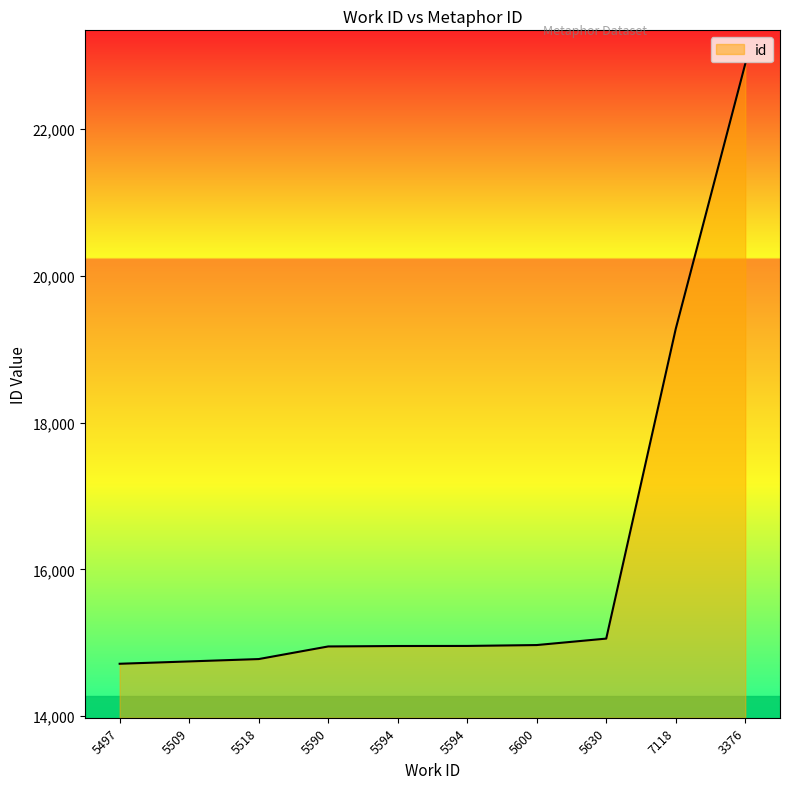

How many series are shown in this chart?

1